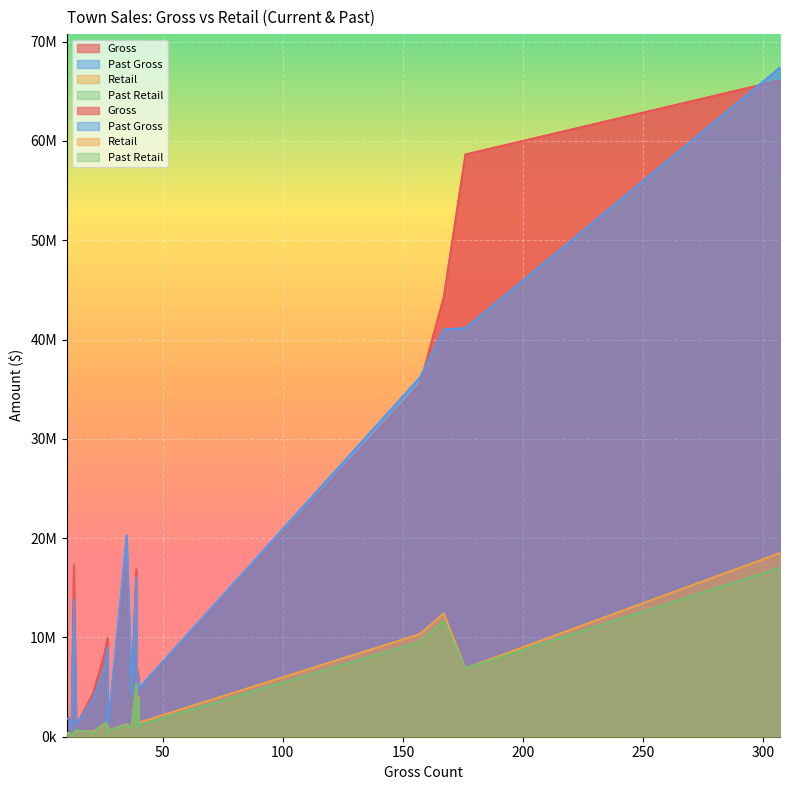

True or false: Past Gross and Retail intersect in this chart.

False